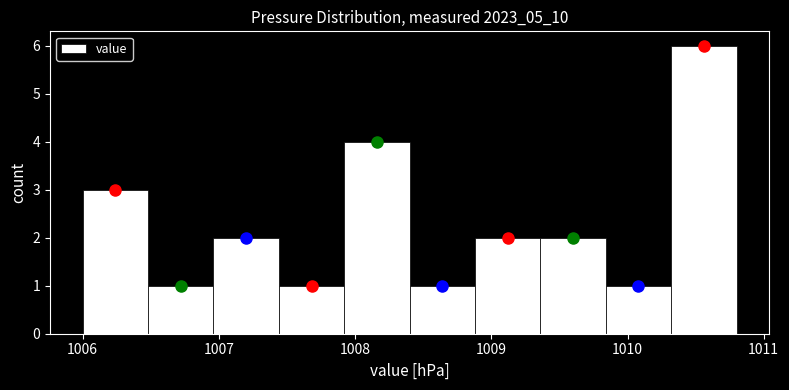

How tall is the bar that spans 1008.40 to 1008.88 on the x-axis? Neither the bar edges nor the heights are printed on the chart, so give them approximately, as read against the axes.

1